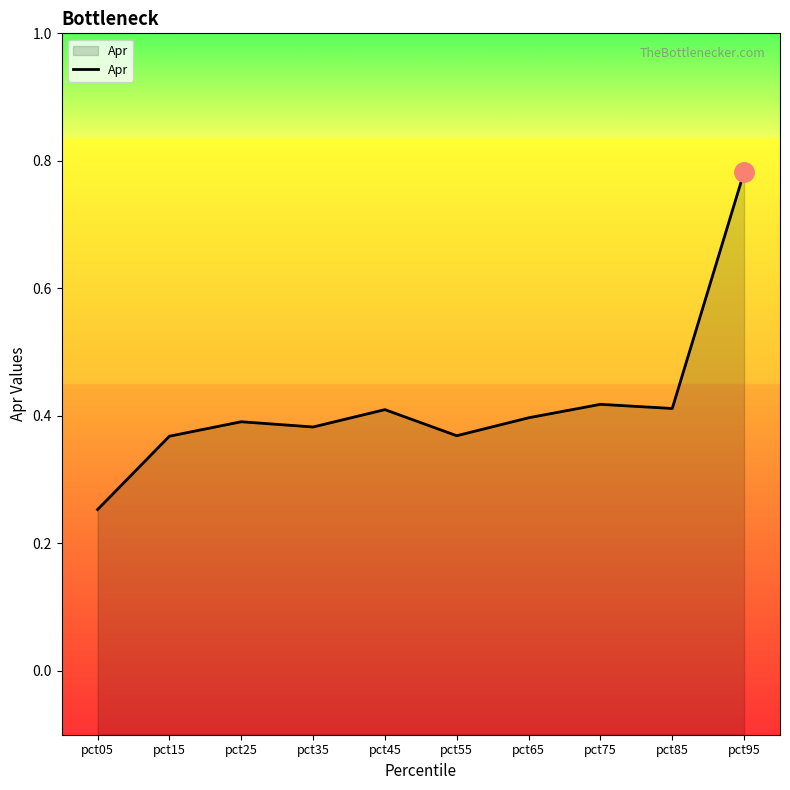

What is the greatest value displayed?

0.8